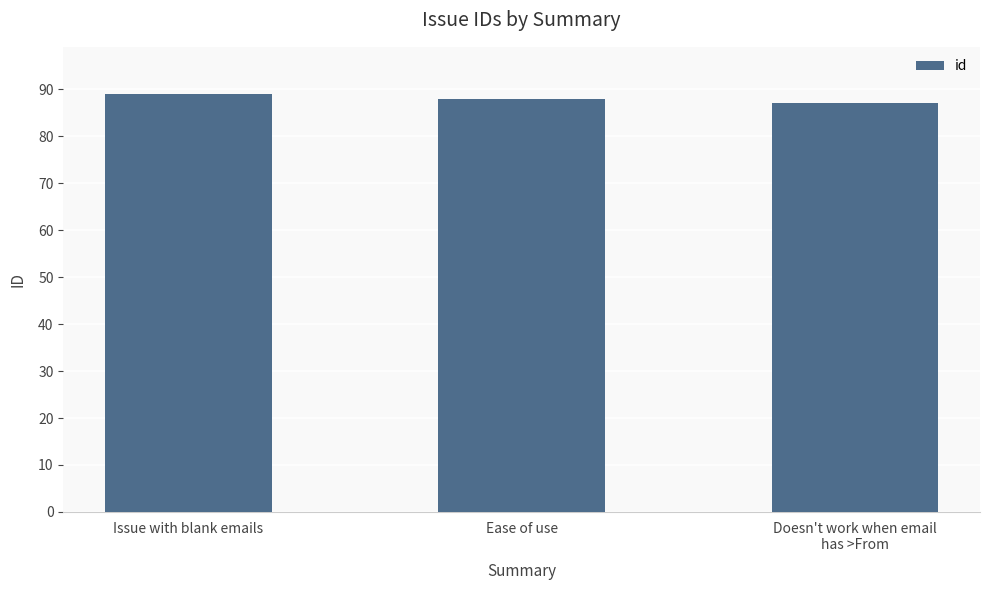

The value at Doesn't work when email
has >From is 127. True or false?

False